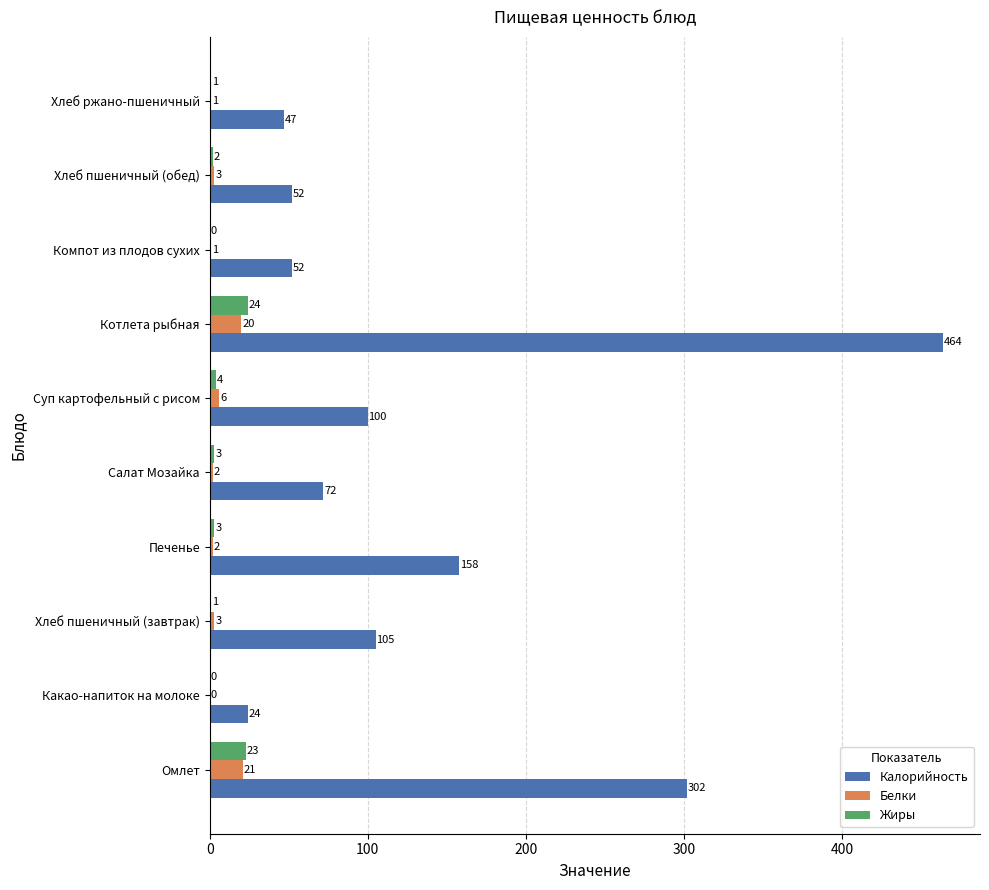

Which series has the largest range (max minus min)?

Калорийность